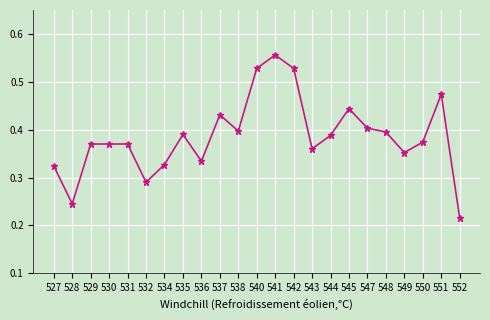

True or false: the data has more than 1 interior local peaks.

True